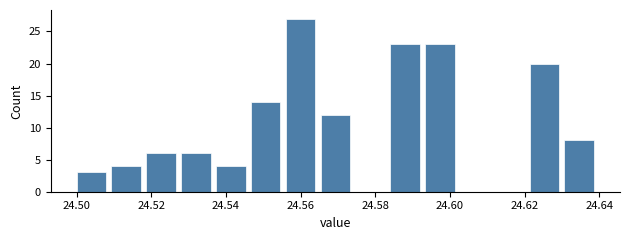

What is the height of the bar covering 24.584 to 24.594 on the x-axis? Neither the bar edges nor the heights are printed on the chart, so give them approximately, as read against the axes.

23